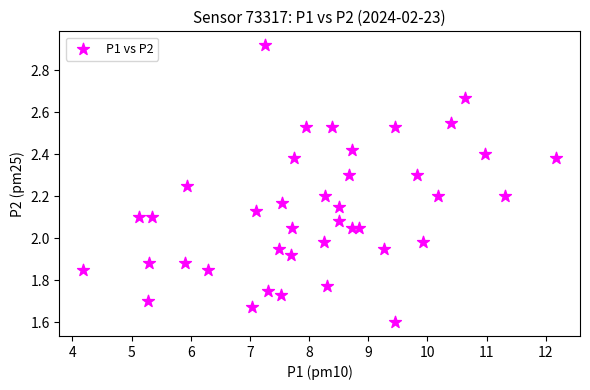

What is the range of X values (max minus min)?

8.0